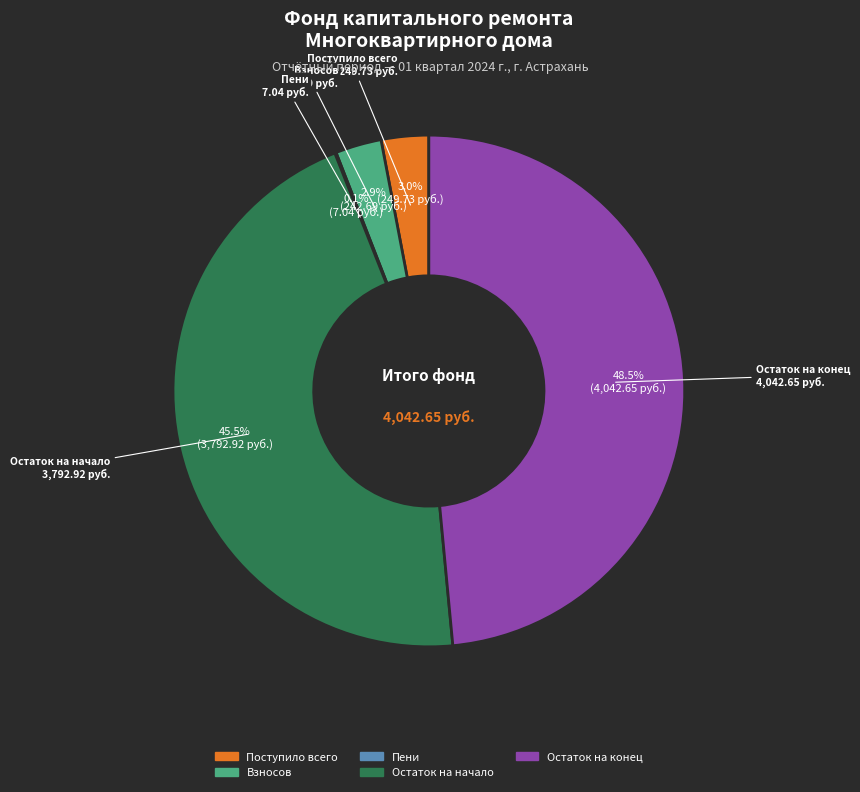

Is there any slice that represents more than half of the pie?

No